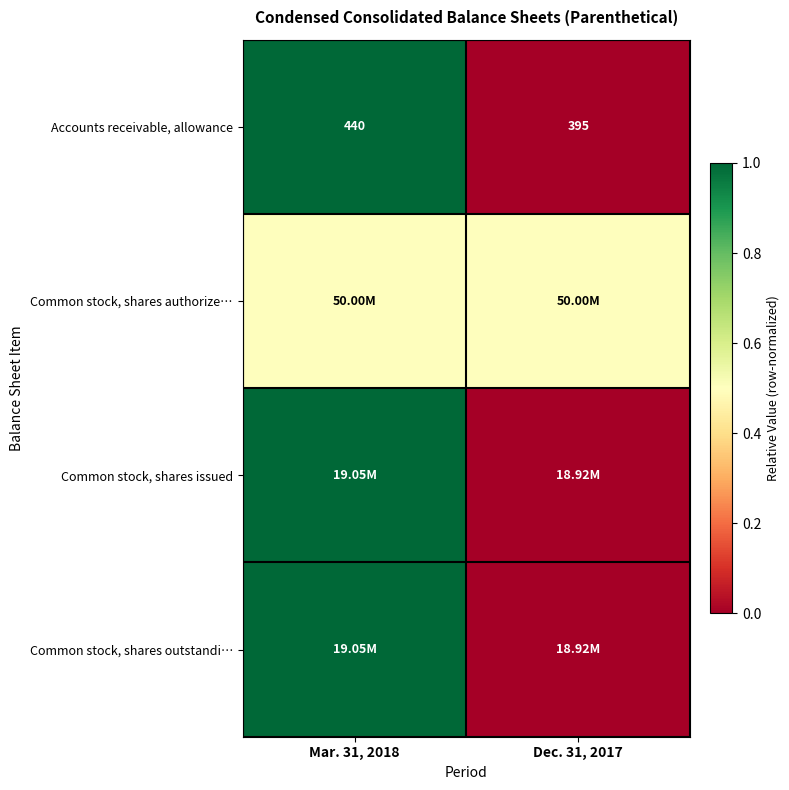

The Common stock, shares outstandi… series shows 0.5 at Dec. 31, 2017. True or false?

False